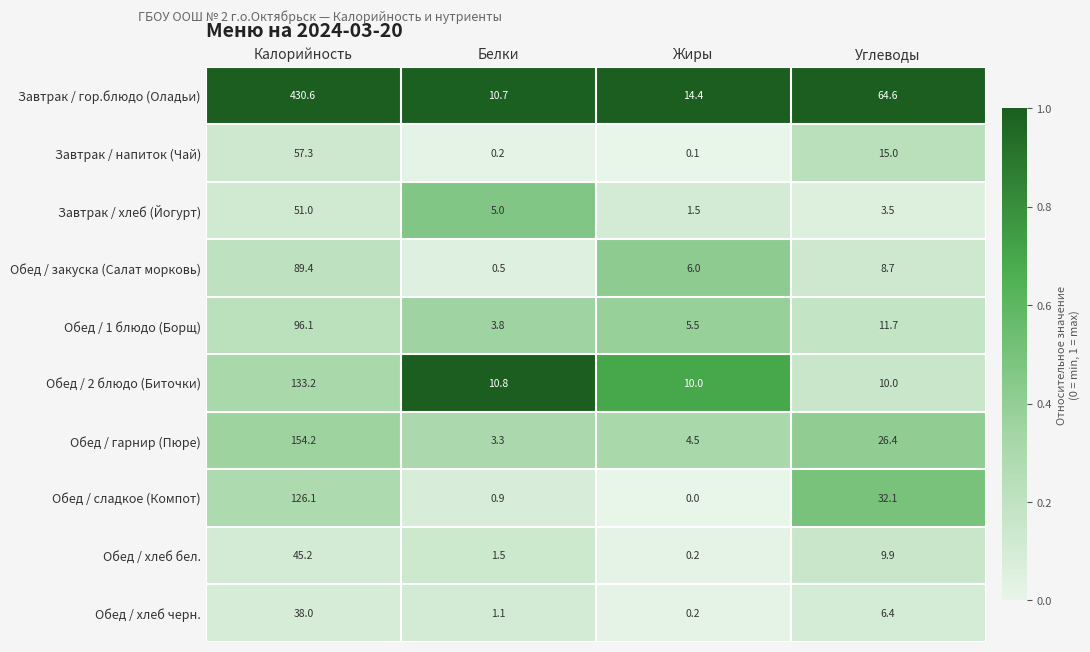

Which label corresponds to the largest value in the chart?

Калорийность